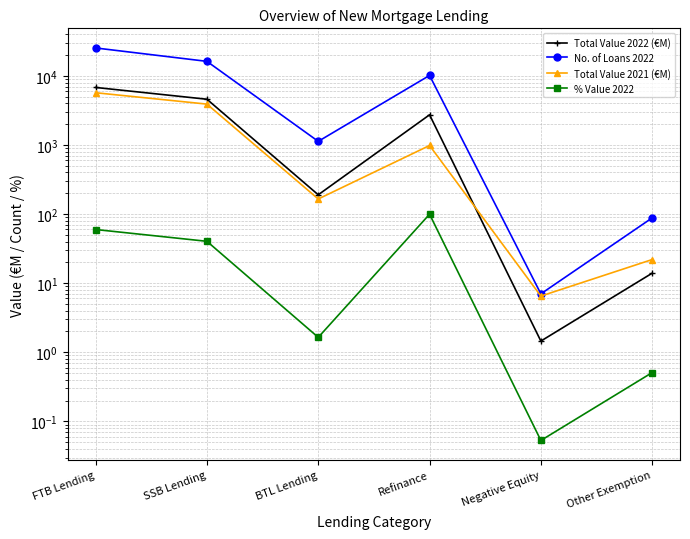

True or false: % Value 2022 has more than 0 interior local peaks.

True